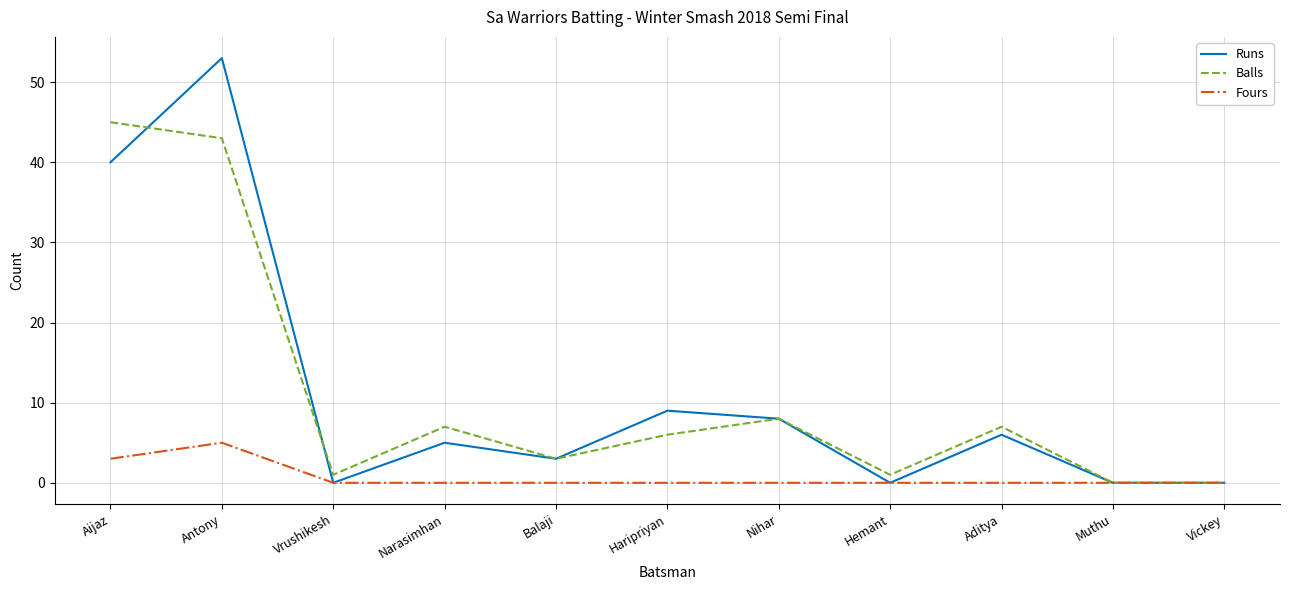

What is the average value of the Fours series?

1